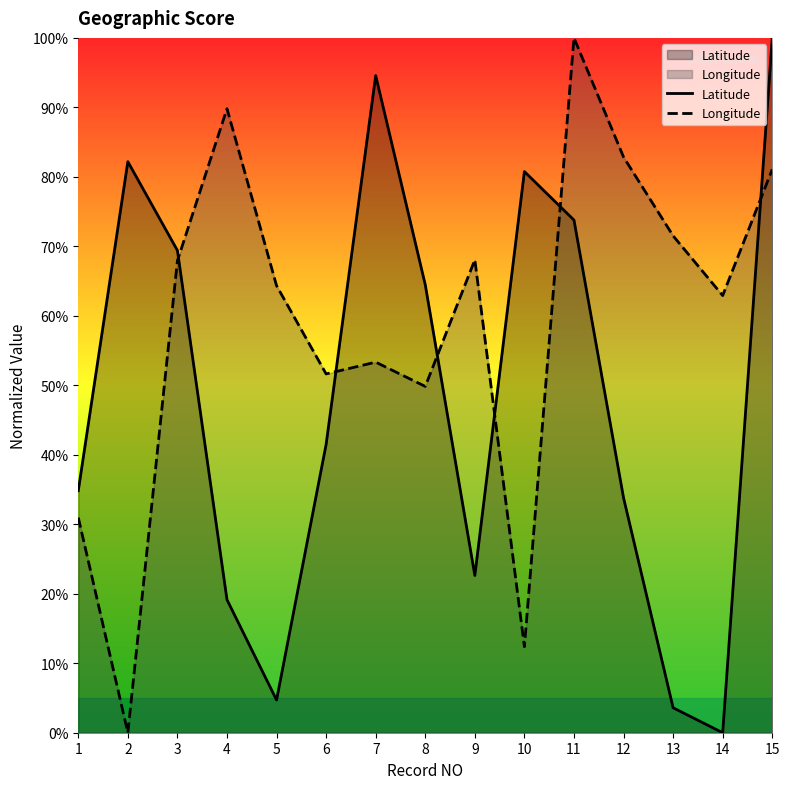

How many data points does each series have?

15